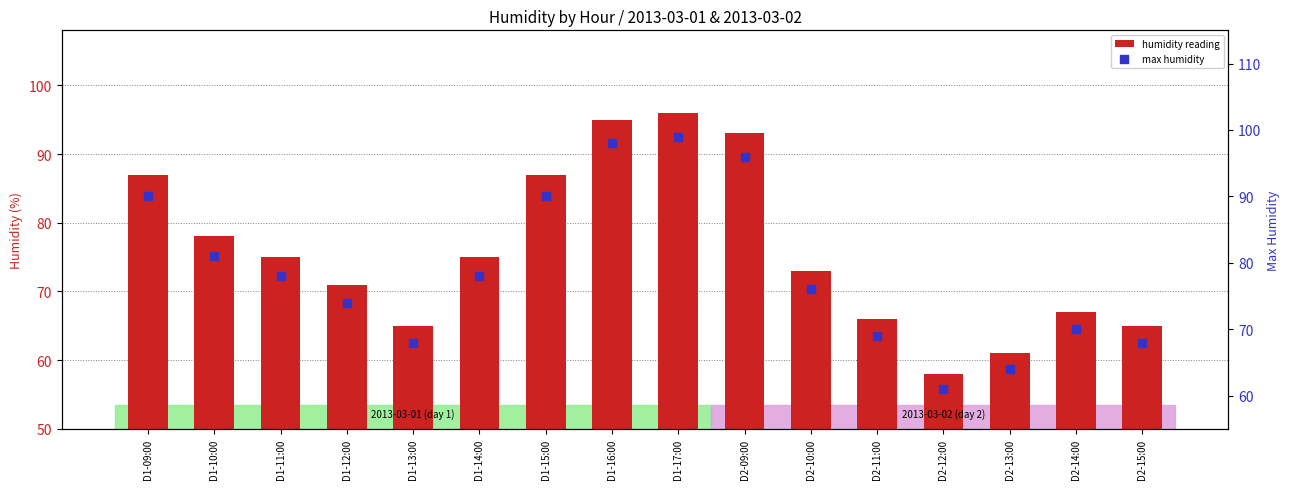

At which category is the sum across all series the highest?

D1-17:00